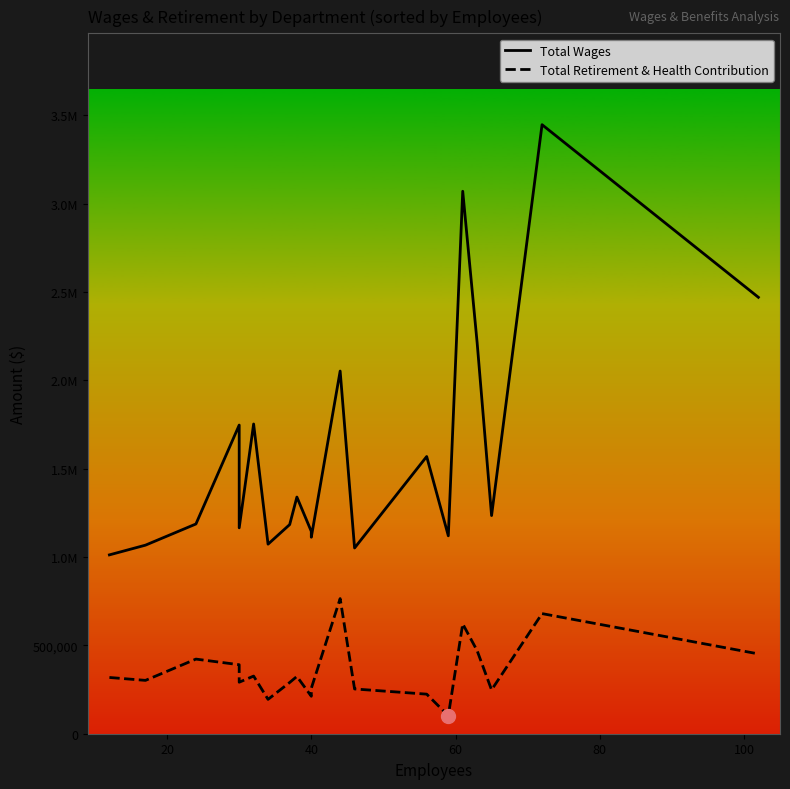

Does the chart have visible grid lines?

No